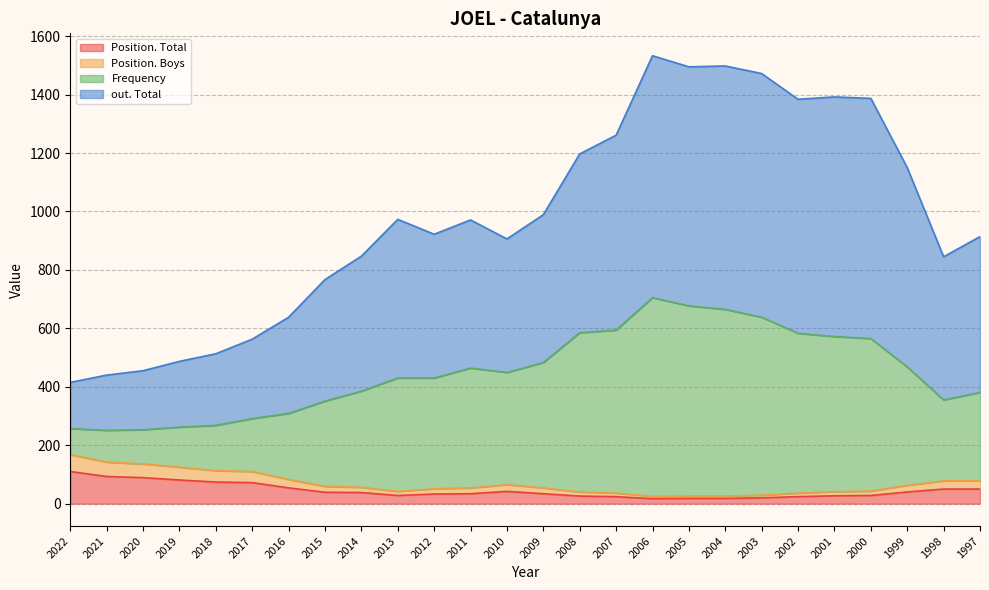

Between 2005 and 2014, which is larger?

2014